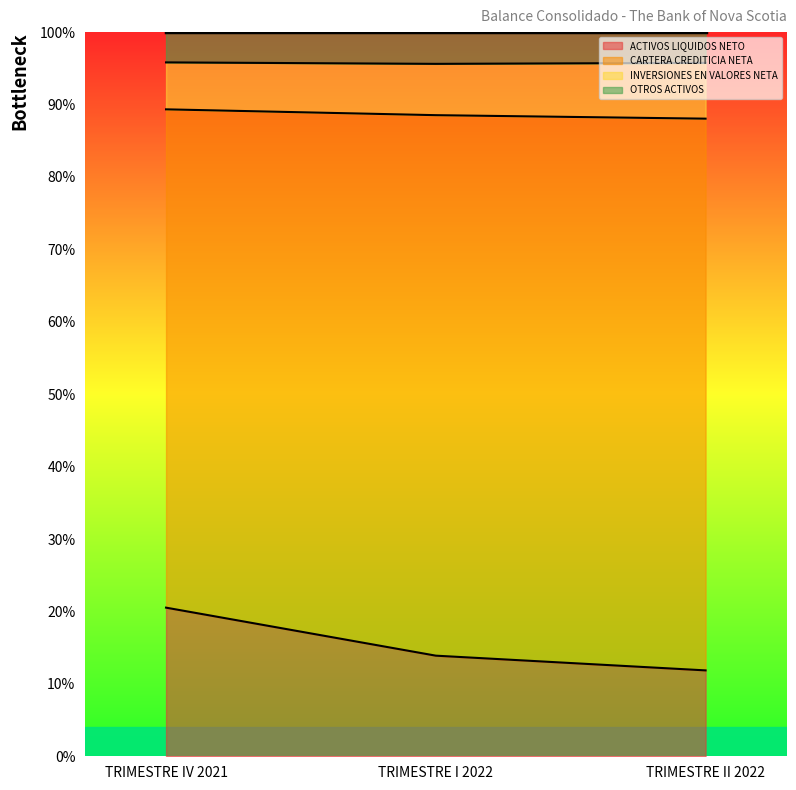

Which category has the lowest value across all series?

TRIMESTRE II 2022